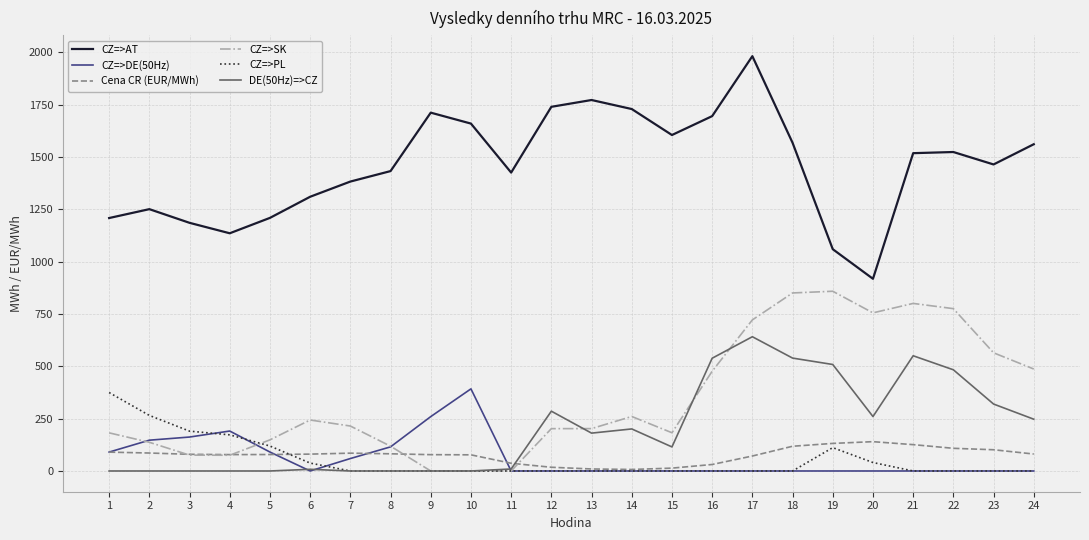

True or false: DE(50Hz)=>CZ and CZ=>AT intersect in this chart.

False